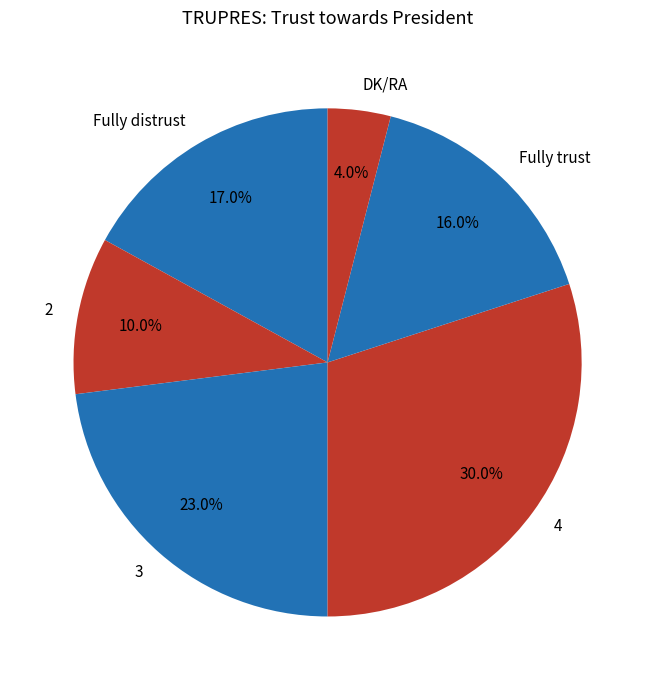

What percentage is the 3 slice, to the nearest percent?

23%